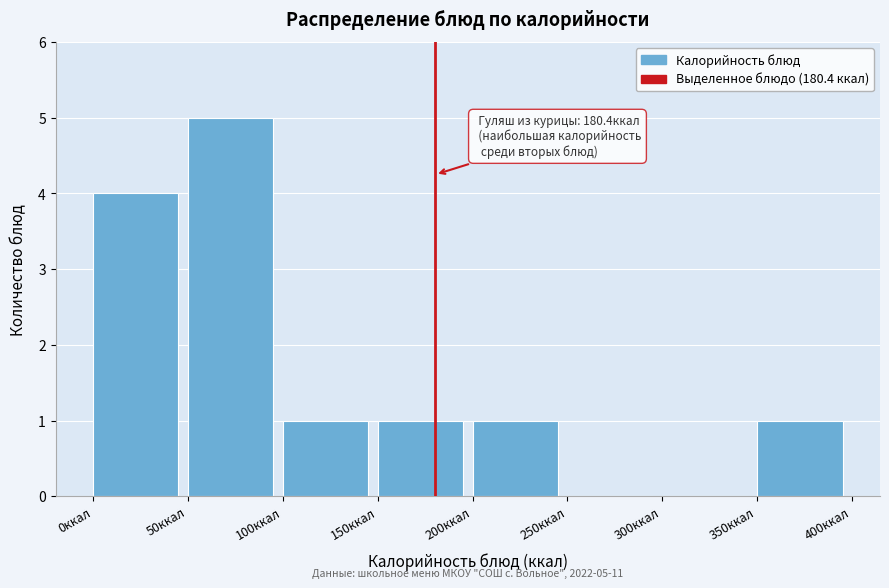

Over which range of the x-axis is the bar tallest?

50 to 100